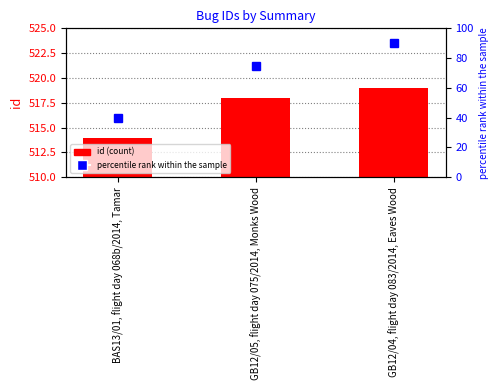

How many data points does each series have?

3